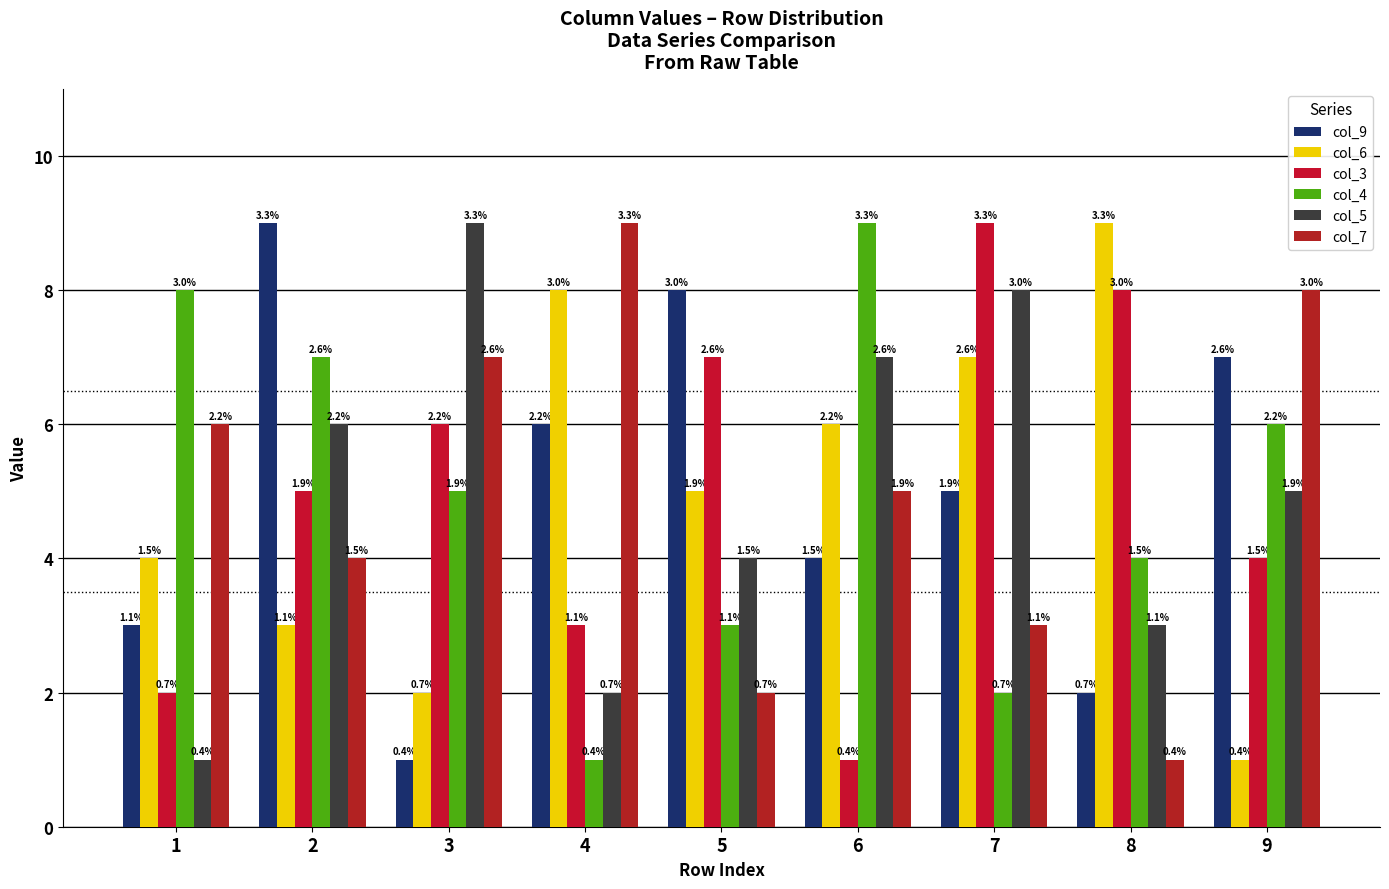

Which series changed the most between 1 and 4?

col_4